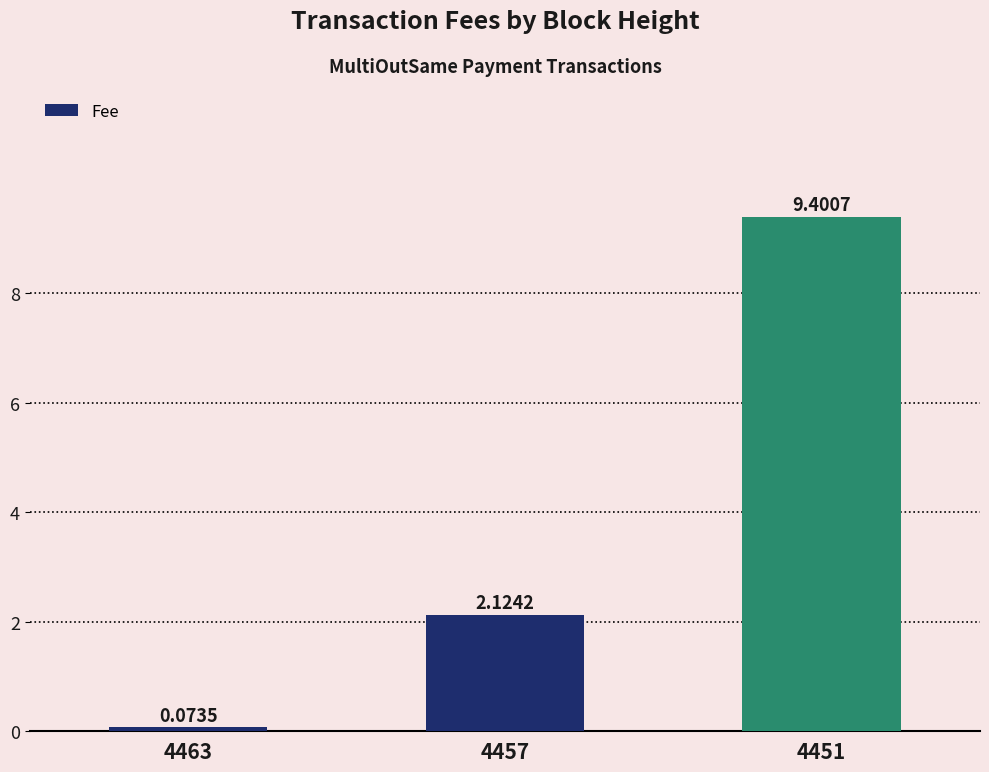

Count the number of data series in this chart.

1